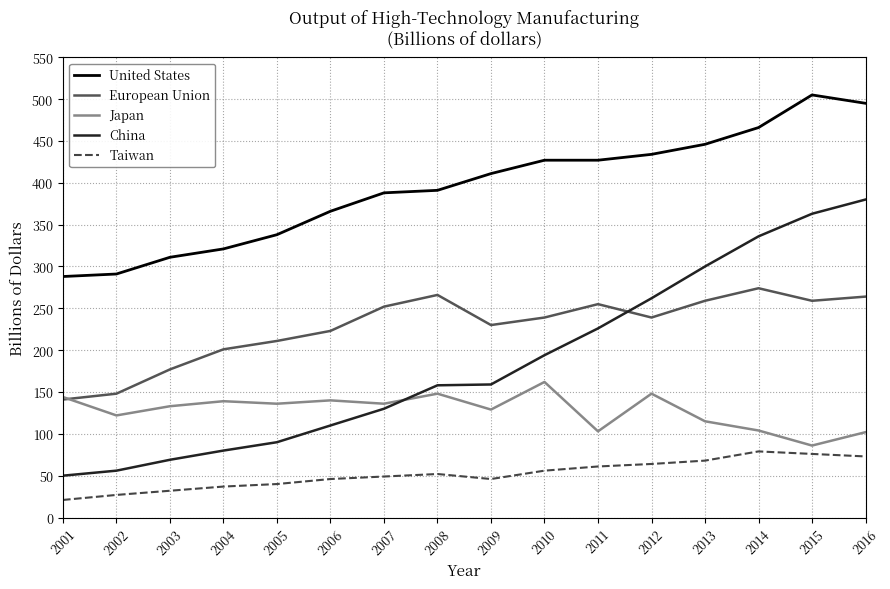

Which series changed the most between 2009 and 2012?

China